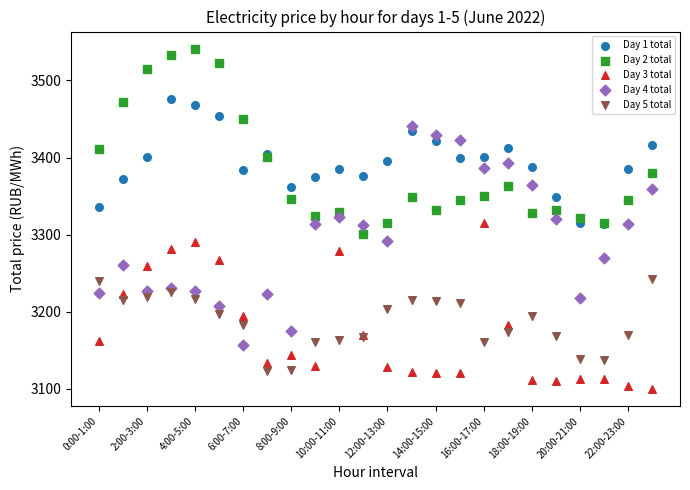

What are all the series names shown in the legend?

Day 1 total, Day 2 total, Day 3 total, Day 4 total, Day 5 total